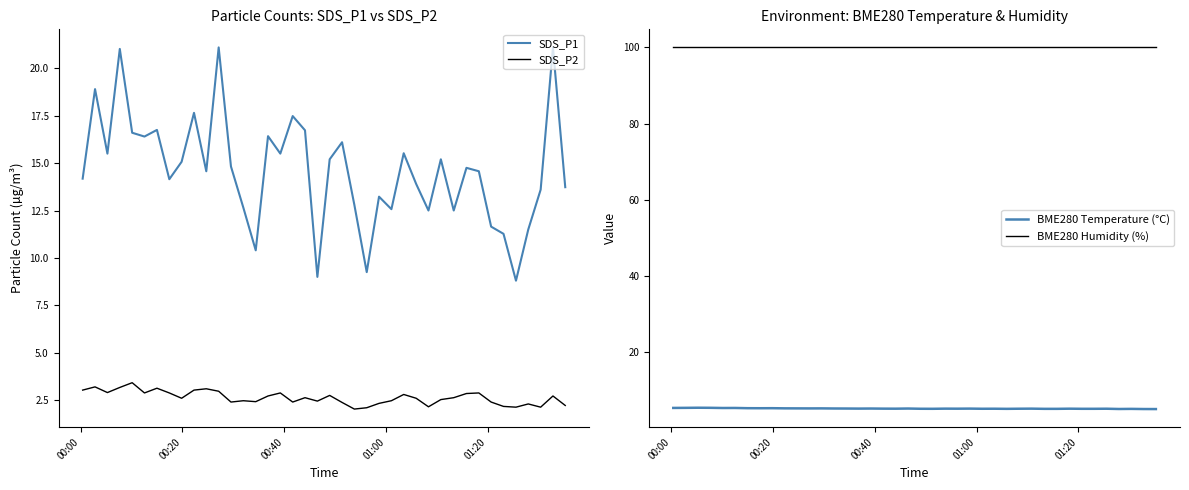

What is the minimum value for SDS_P1?

8.8